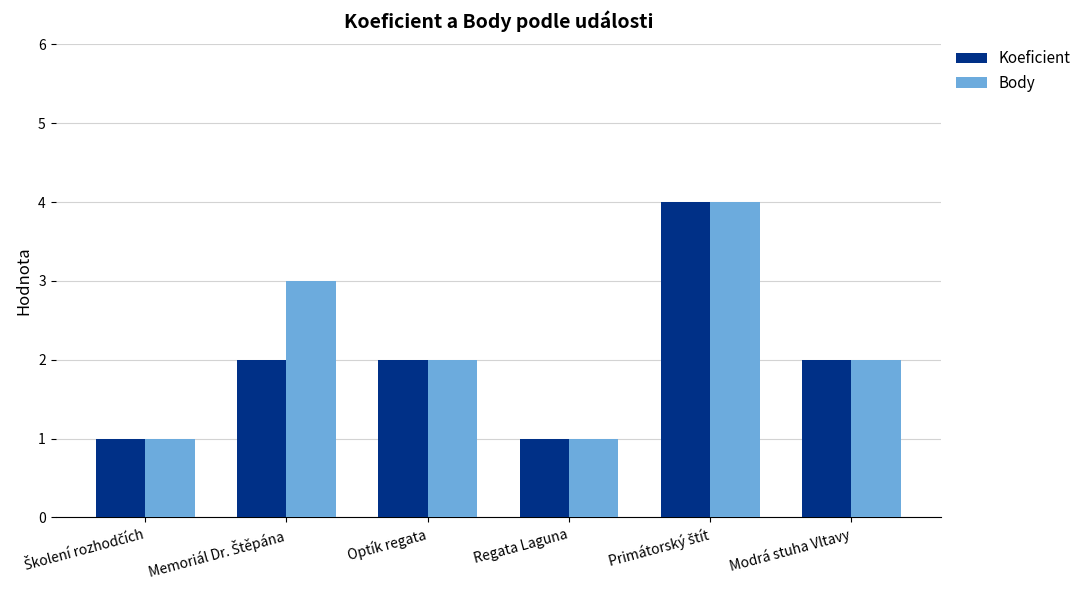

What is the total value across all series at Optík regata?

4